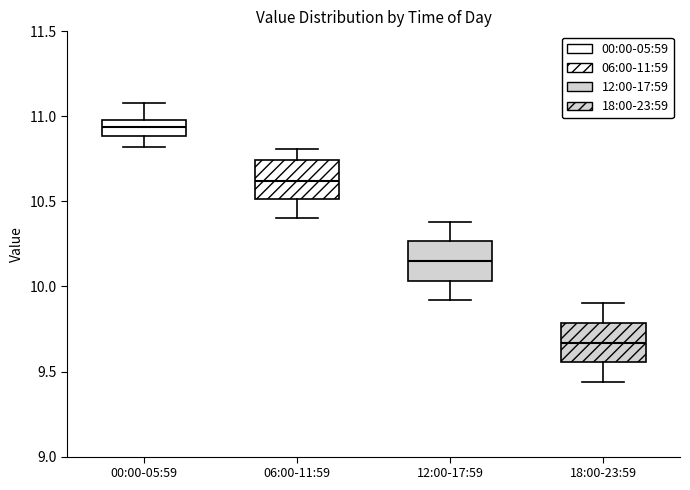

Where is the upper edge of the box for 00:00-05:59 on the y-axis? The values are not printed on the chart, so give them approximately, as read against the axis.

11.00